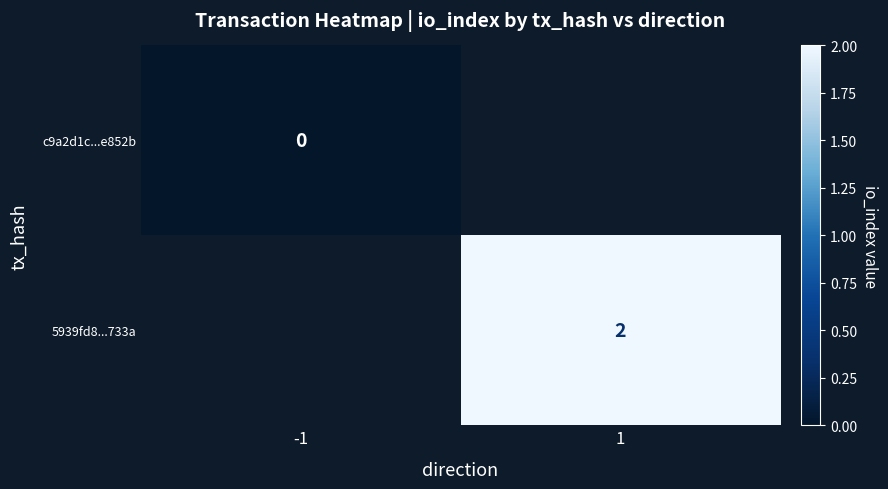

Is the value of 5939fd8...733a at 1 greater than the value of c9a2d1c...e852b at -1?

Yes